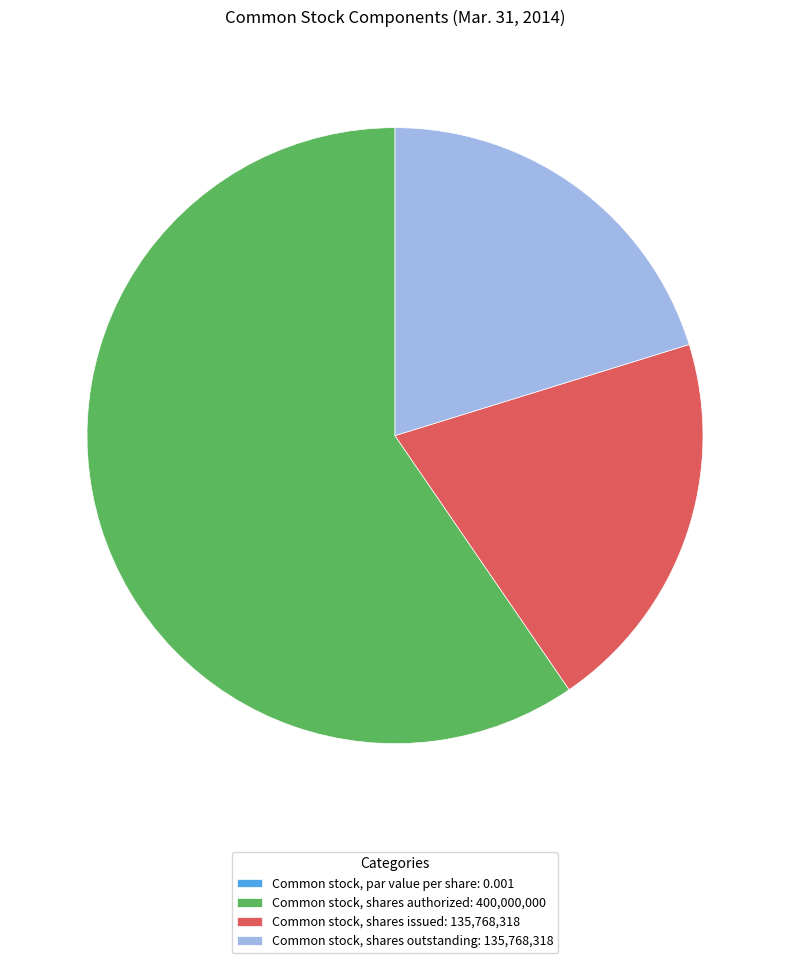

The Common stock, shares outstanding: 135,768,318 slice represents 12% of the pie. True or false?

False